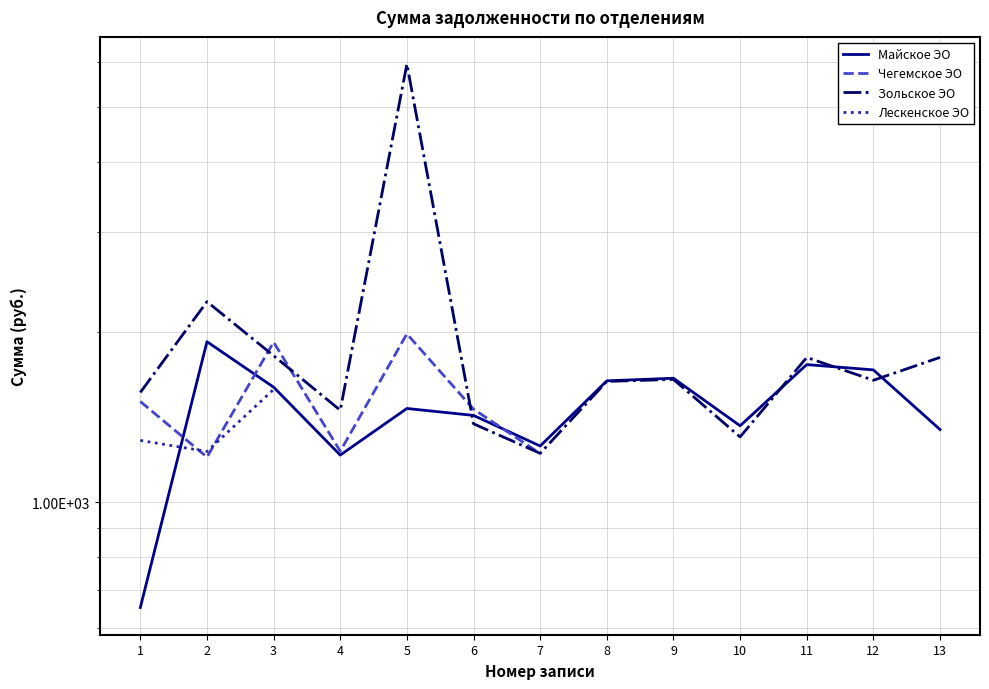

What are all the series names shown in the legend?

Майское ЭО, Чегемское ЭО, Зольское ЭО, Лескенское ЭО